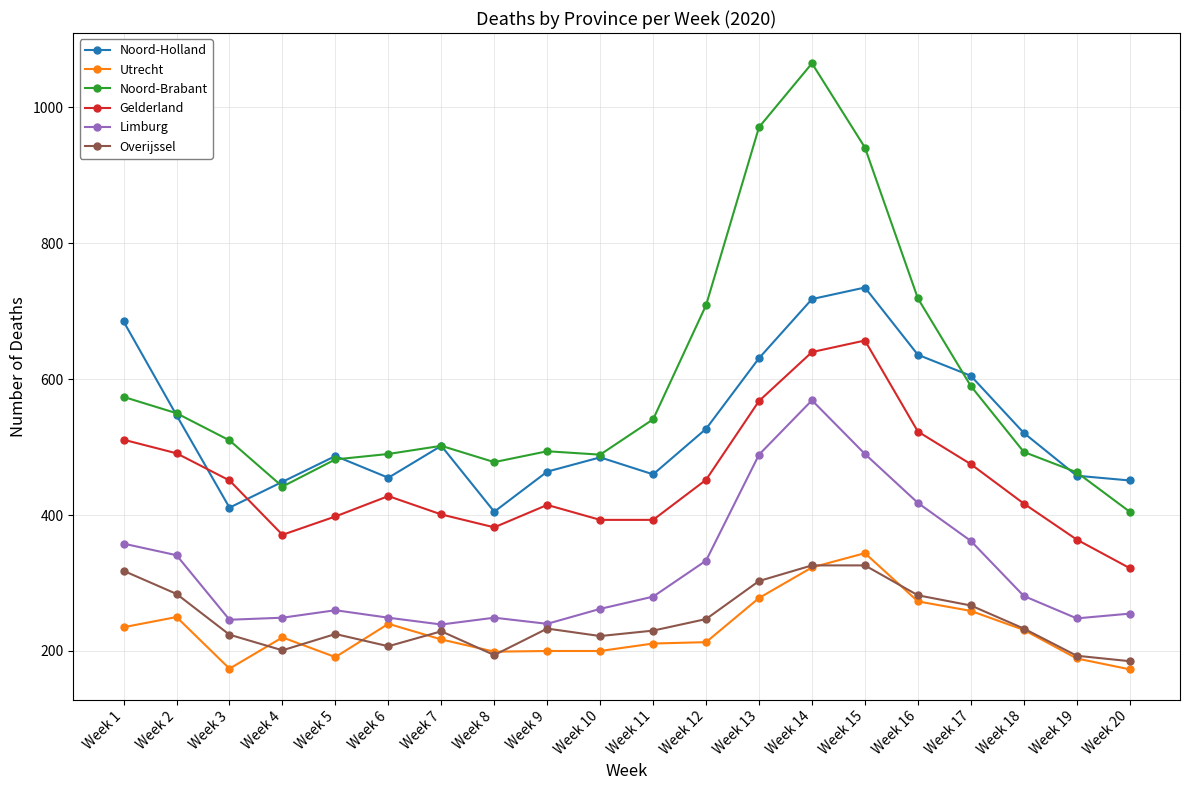

At how many categories does at least one series exceed 568?

7